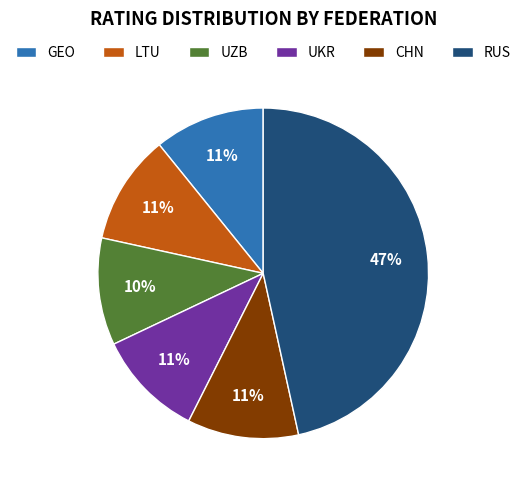

To the nearest percent, what portion does RUS represent?

47%